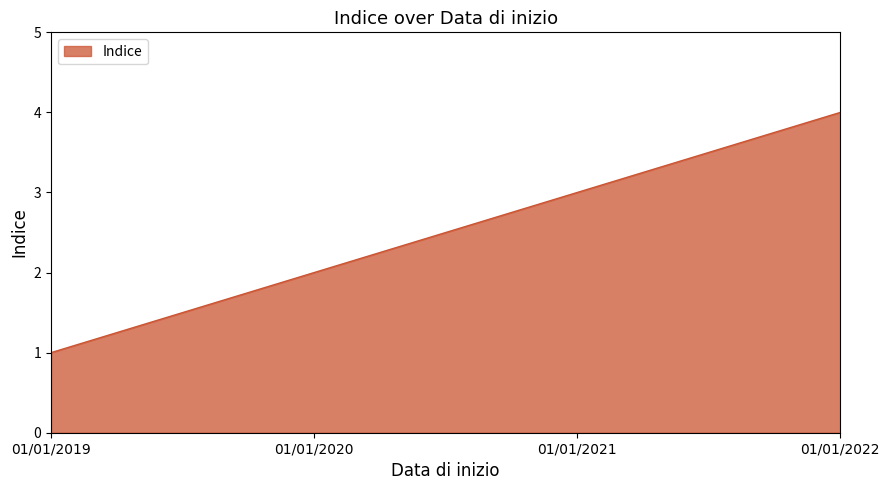

At which label is the value closest to 2?

01/01/2020